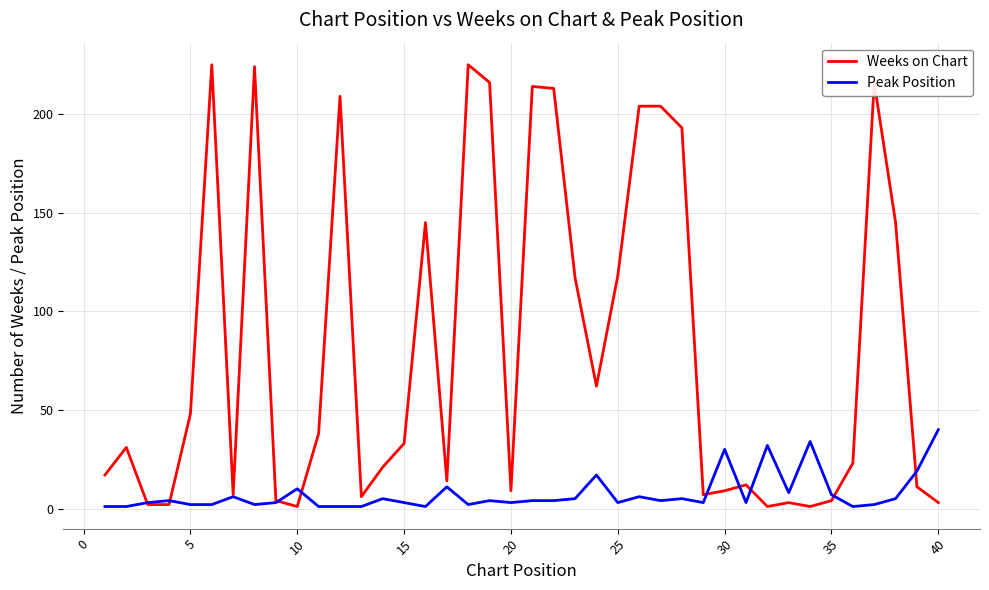

What is the difference between the second highest and minimum values in the Peak Position series?

33